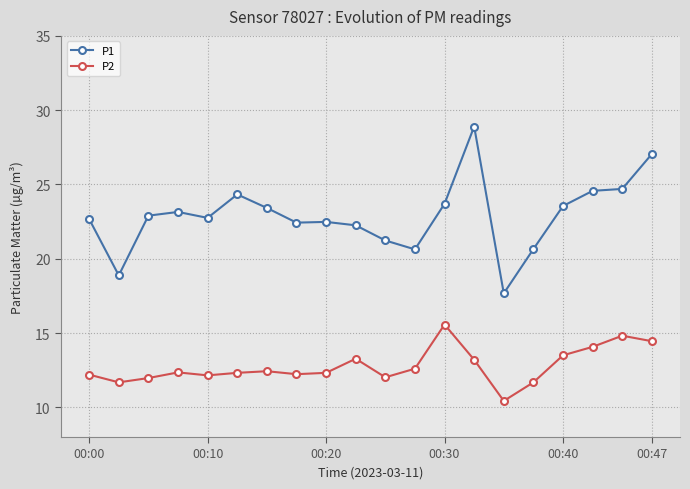

Which series has the largest total across all categories?

P1